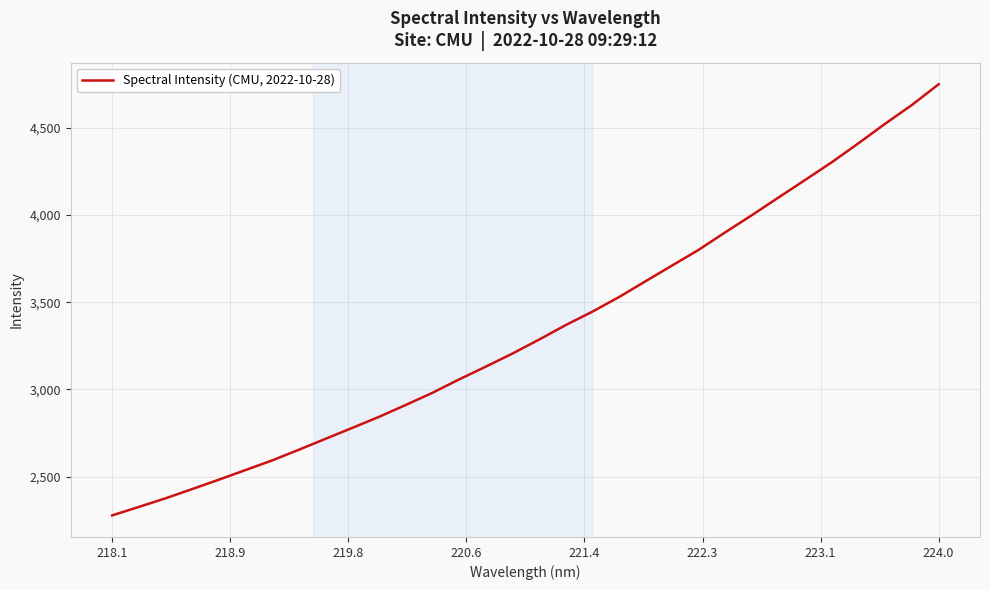

What is the minimum value shown in the chart?

2277.4